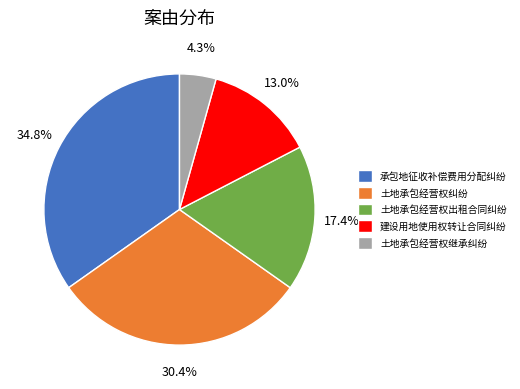

Is there a majority slice in this chart?

No